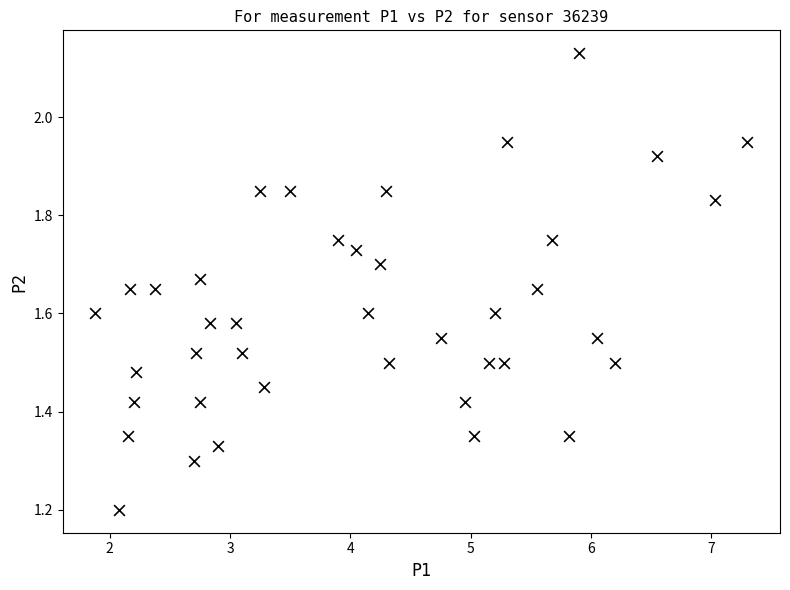

What is the range of X values (max minus min)?

5.4